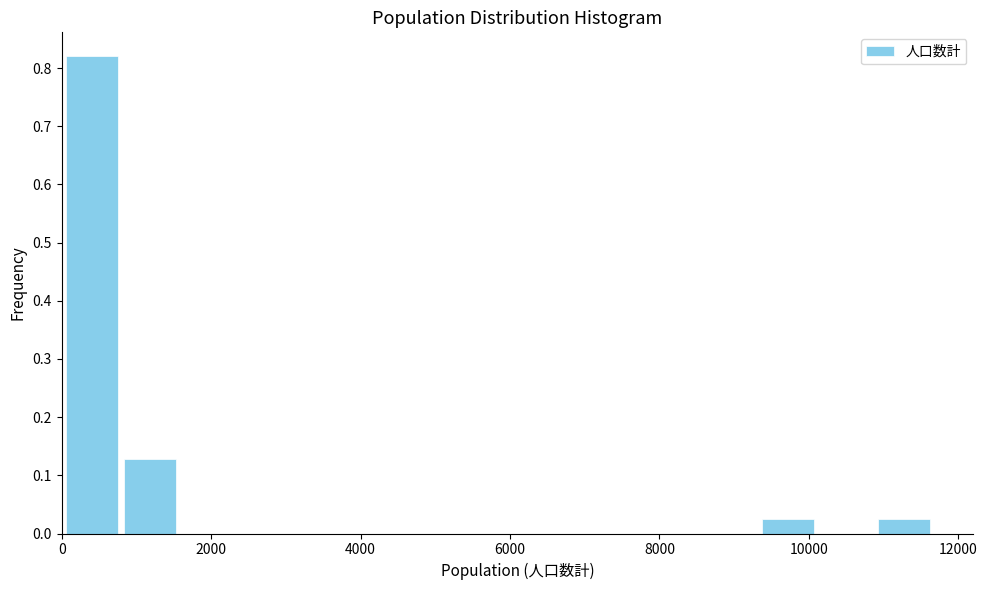

Around what value on the x-axis is the tallest bar? Give the approximate position of its centre, as read against the axis.

400